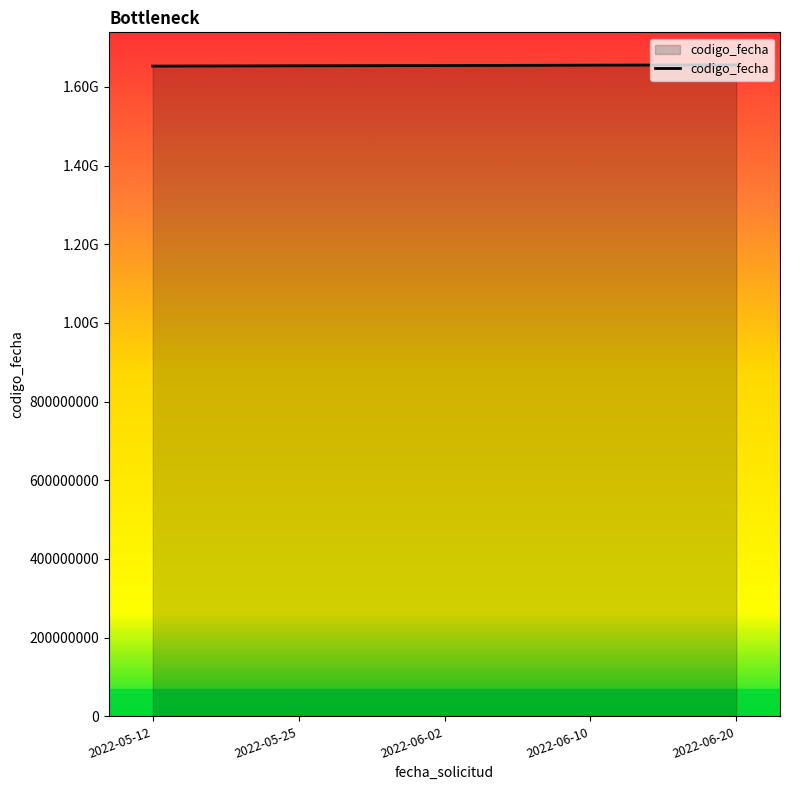

Does the chart have visible grid lines?

No